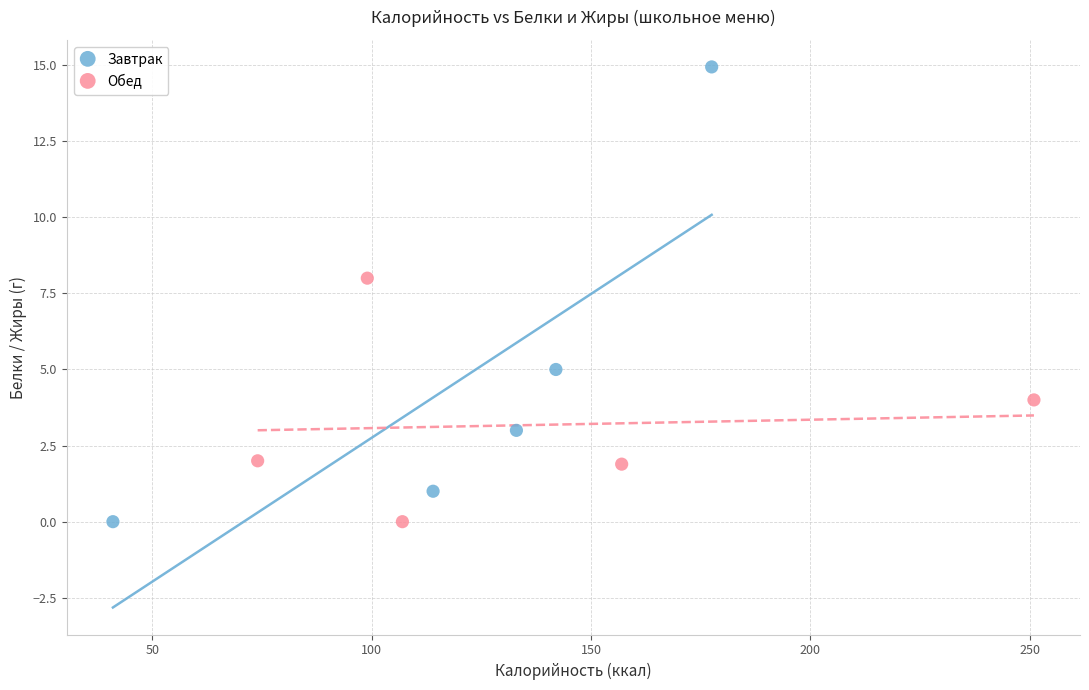

Which series has the widest spread of Y values?

Завтрак